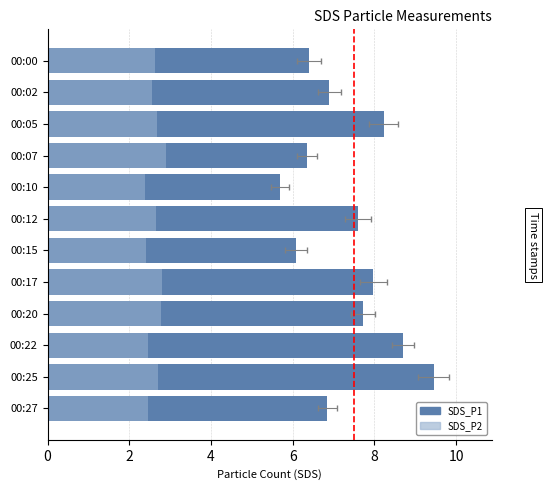

How many series are shown in this chart?

2